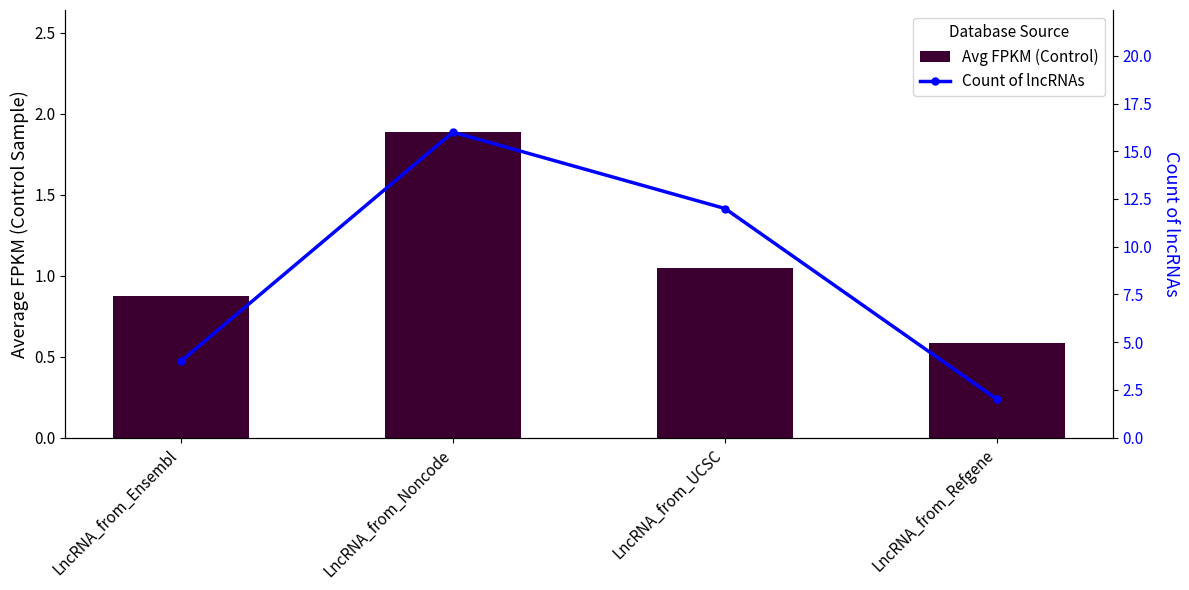

What is the approximate value of Count of lncRNAs at LncRNA_from_Ensembl?

4.0